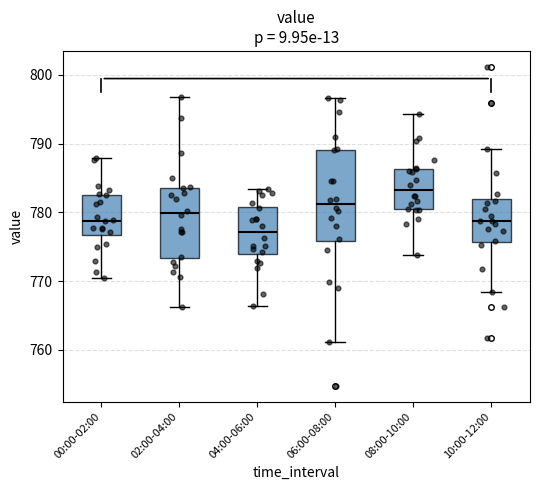

Where does the median line of the box for 08:00-10:00 sit on the y-axis? The values are not printed on the chart, so give them approximately, as read against the axis.

783